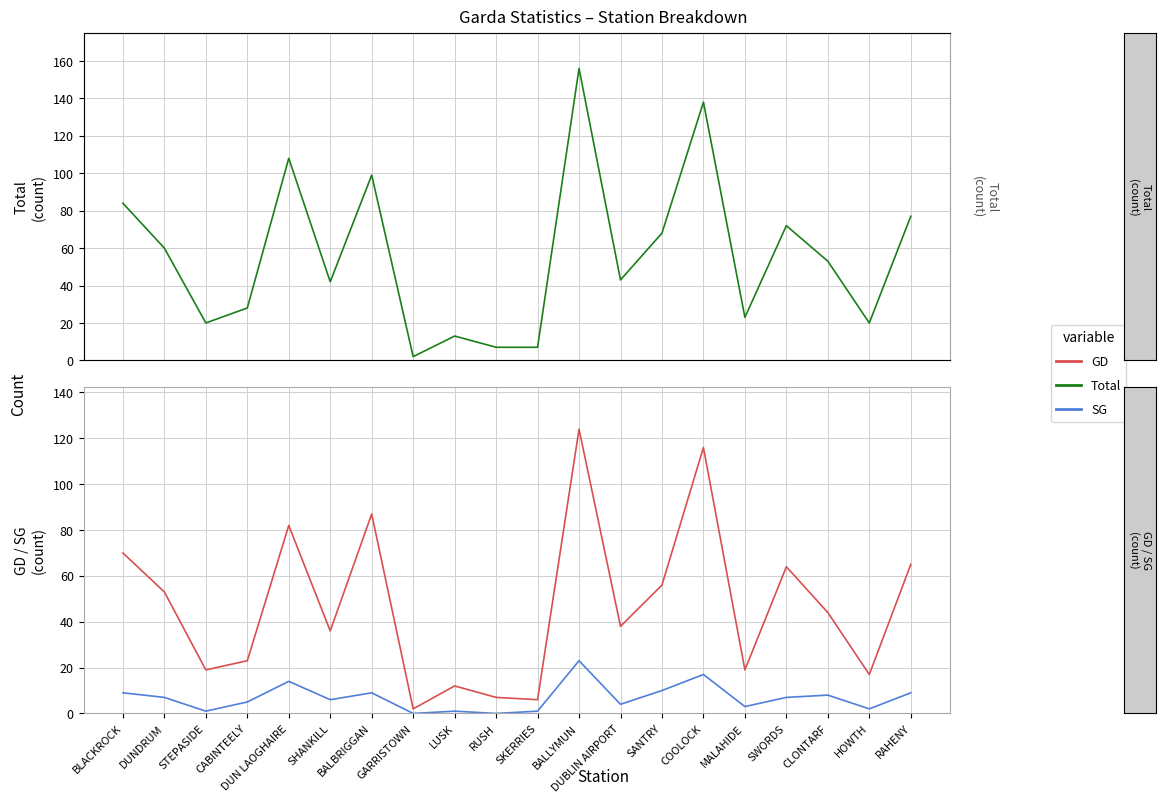

What is the difference between the GD values at LUSK and SKERRIES?

6